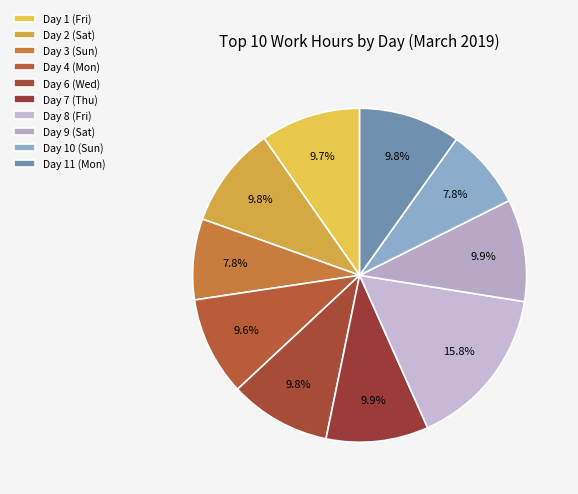

Which category has the smallest portion of the pie?

Day 10 (Sun)